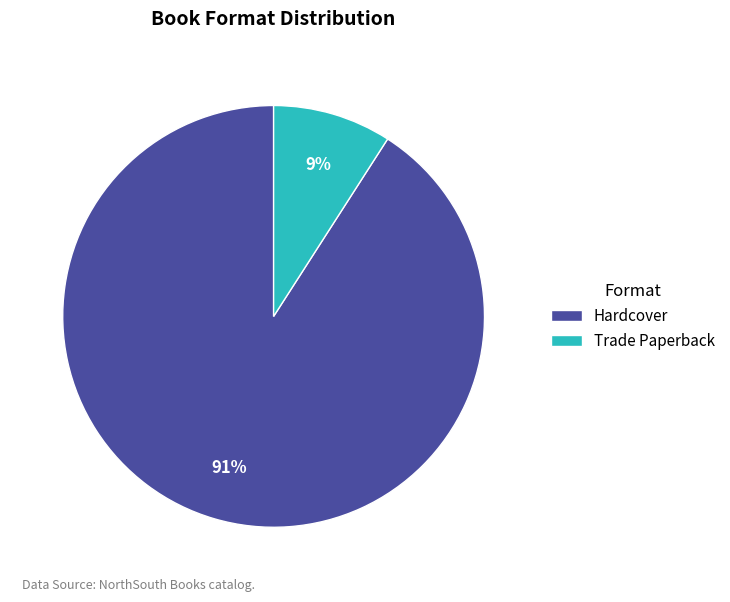

How many slices are in this pie chart?

2